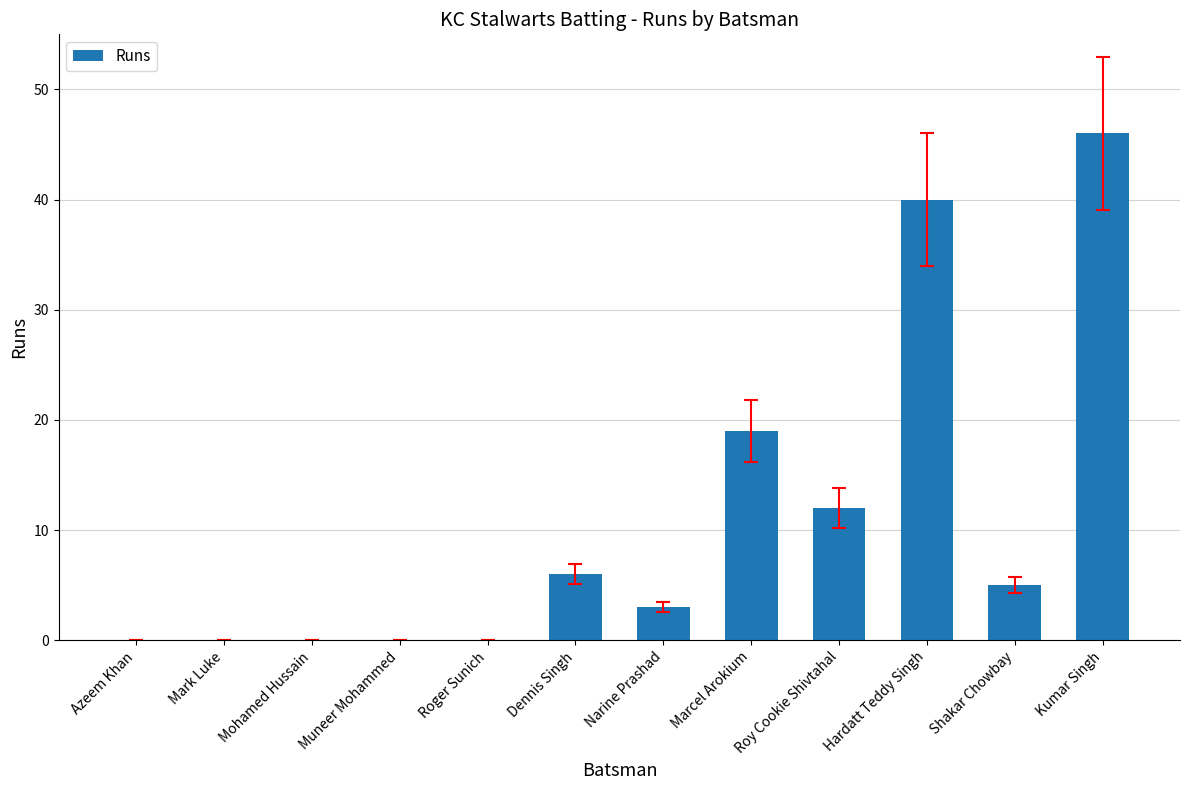

Which label corresponds to the largest value in the chart?

Kumar Singh